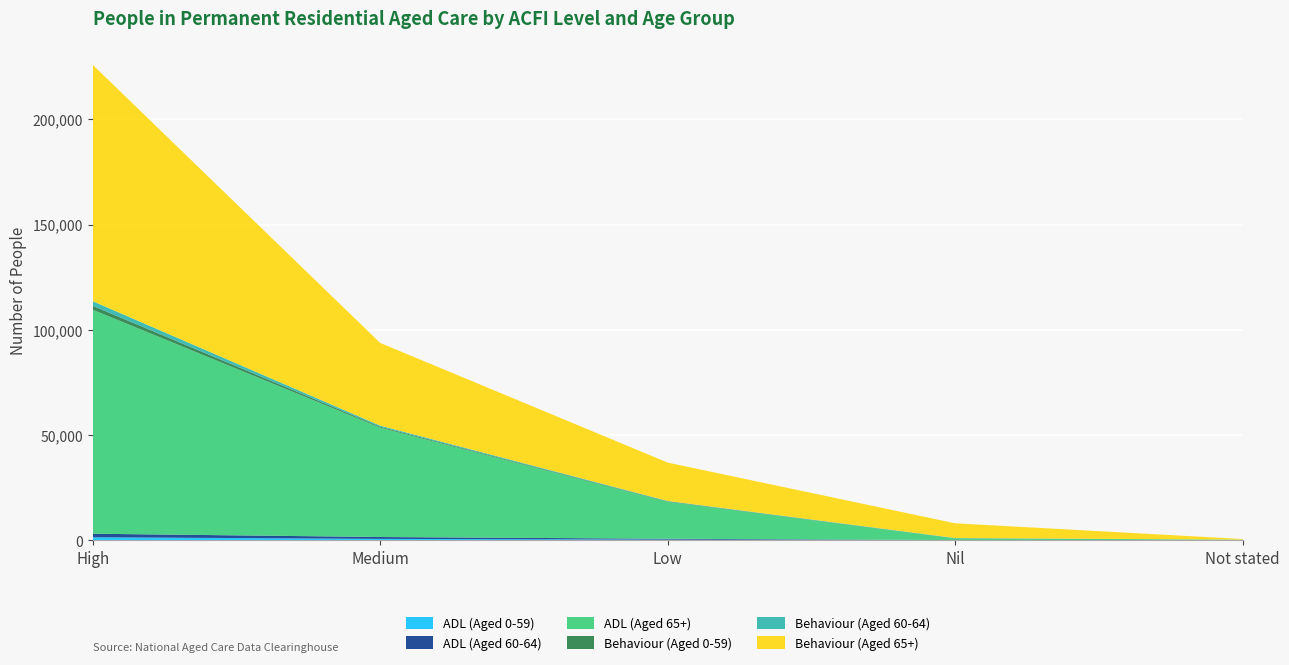

Reading left to right, list all the values displayed in this chart.

ADL (Aged 0-59): 1458	697	337	67	4
ADL (Aged 60-64): 1680	885	416	54	8
ADL (Aged 65+): 106455	51964	17558	823	299
Behaviour (Aged 0-59): 1848	439	209	63	4
Behaviour (Aged 60-64): 2202	525	206	102	8
Behaviour (Aged 65+): 112307	39293	18215	6985	299